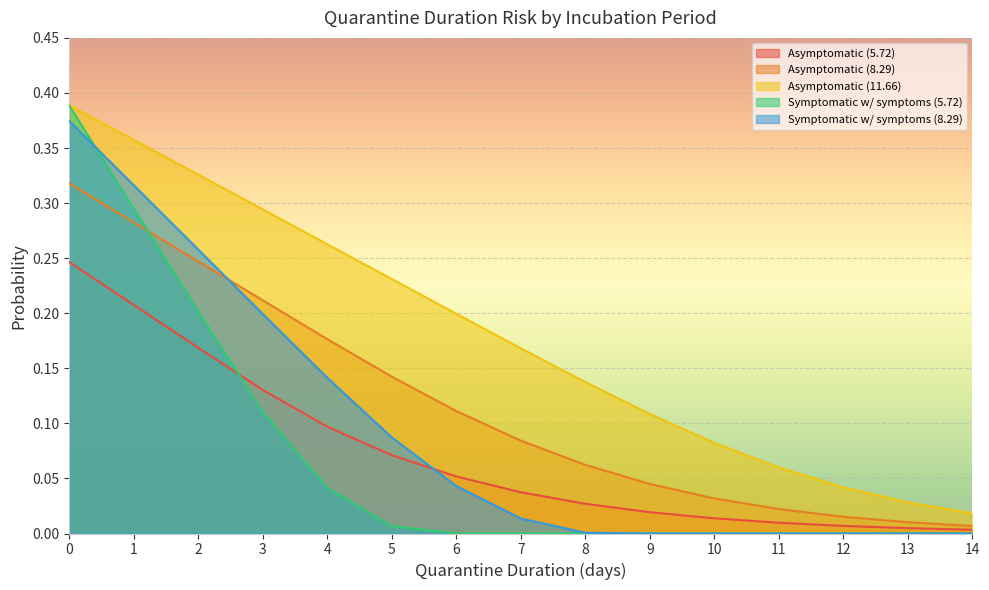

List the labels in order of Asymptomatic (11.66) value, largest first.

0, 1, 2, 3, 4, 5, 6, 7, 8, 9, 10, 11, 12, 13, 14